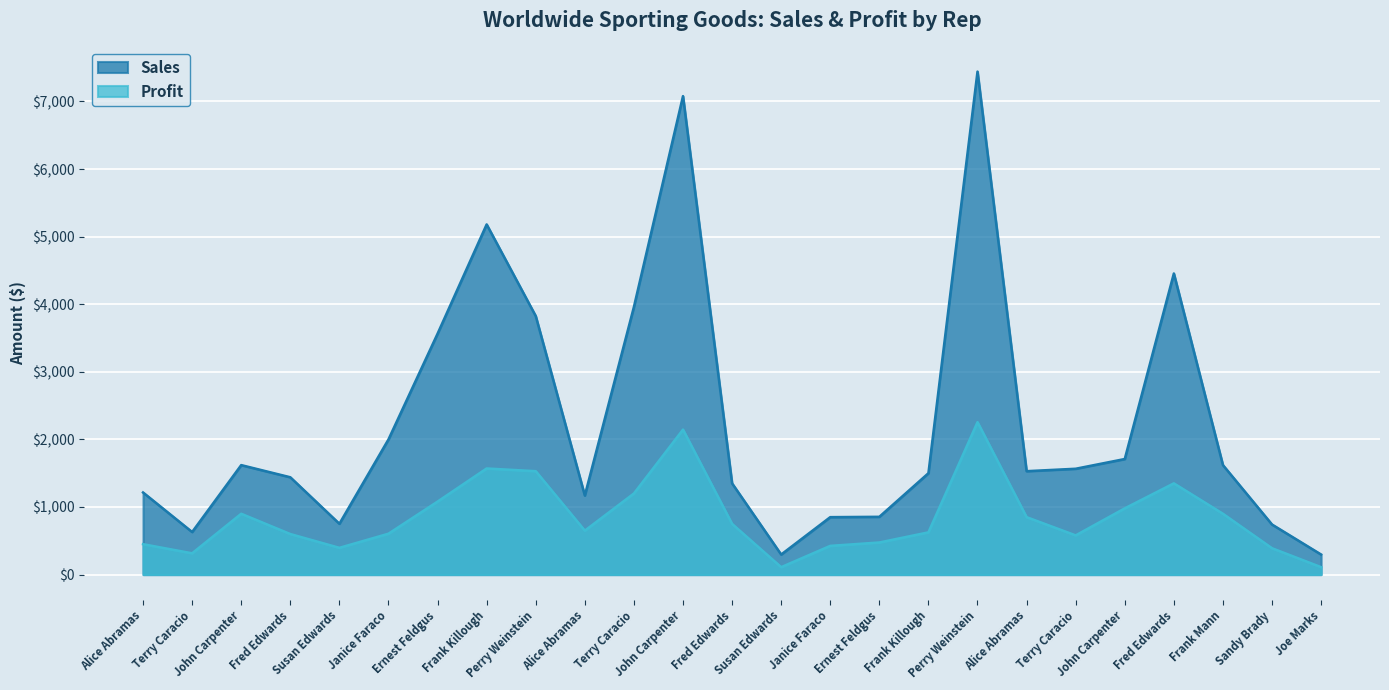

Reading left to right, transcribe all the data shown in this chart.

Sales: 1215	630	1620	1440	752	2000	3564	5181	3825	1170	3960	7079	1350	297	850	855	1500	7442	1530	1566	1710	4455	1620	741	297
Profit: 450	315	900	600	396	605	1080	1570	1530	650	1200	2145	750	110	425	475	625	2255	850	580	980	1350	900	390	110